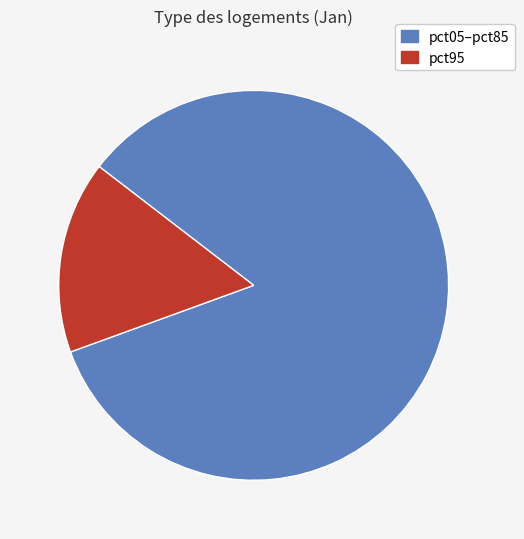

How many segments does this pie chart have?

2